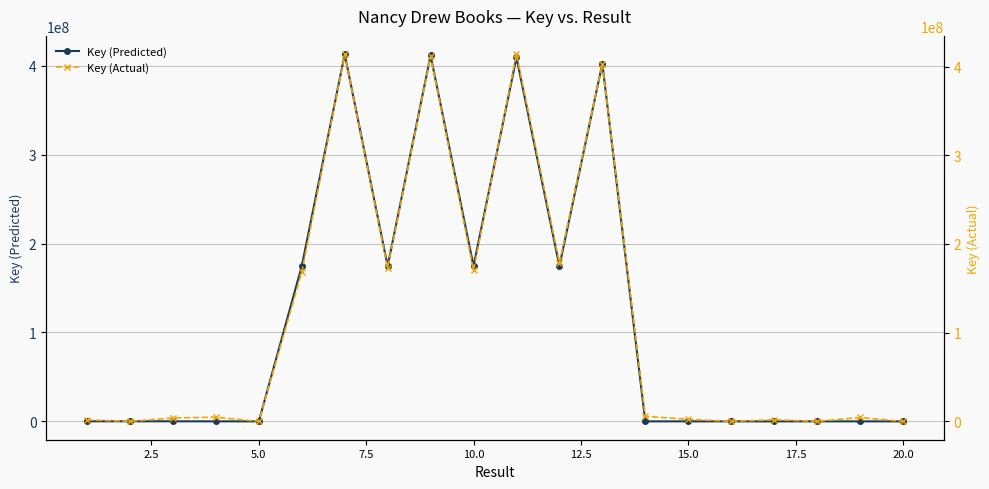

In Key (Predicted), how many points are higher than both neighbors (excluding endpoints)?

6